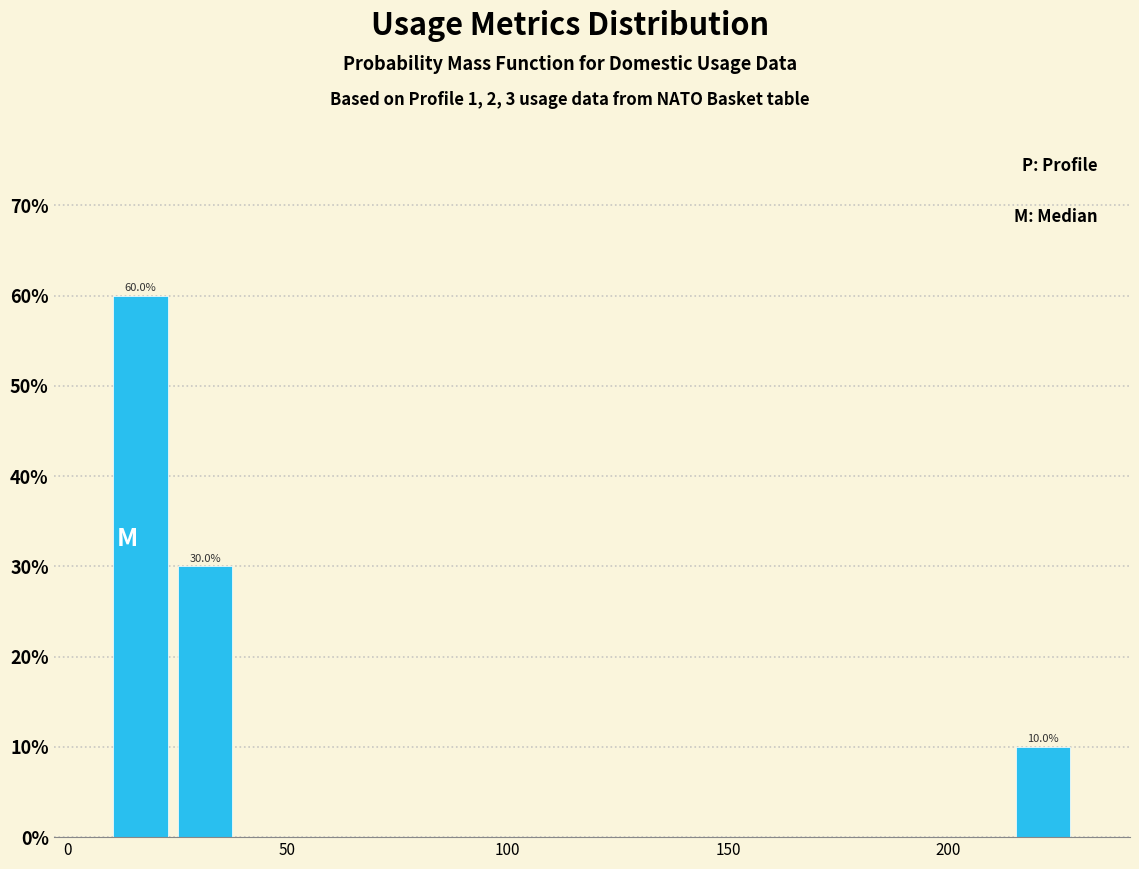

Around what value on the x-axis is the tallest bar? Give the approximate position of its centre, as read against the axis.

15